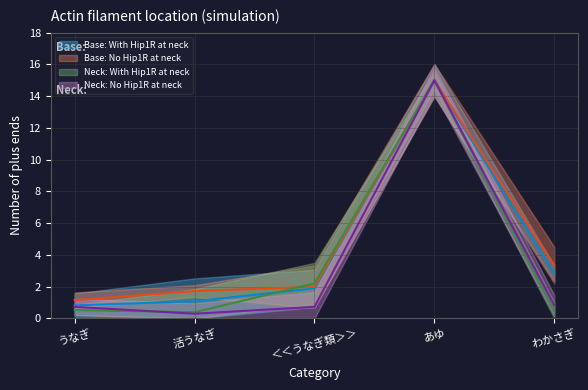

What is the sum of all Base: With Hip1R at neck values?

21.6